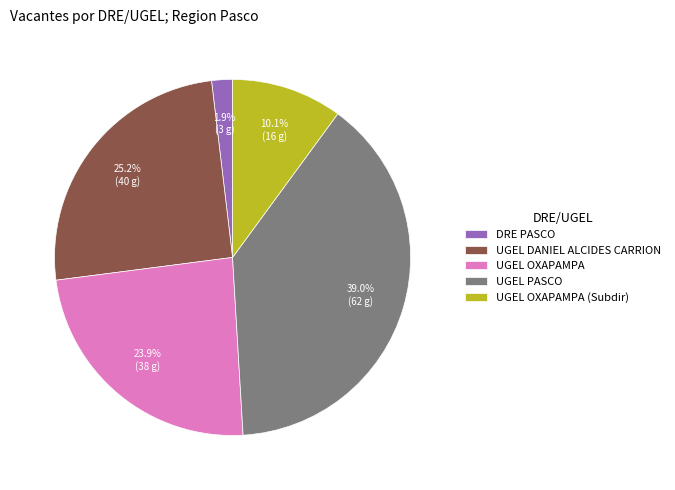

To the nearest percent, what is the difference between the largest and smallest slice percentages?

37%